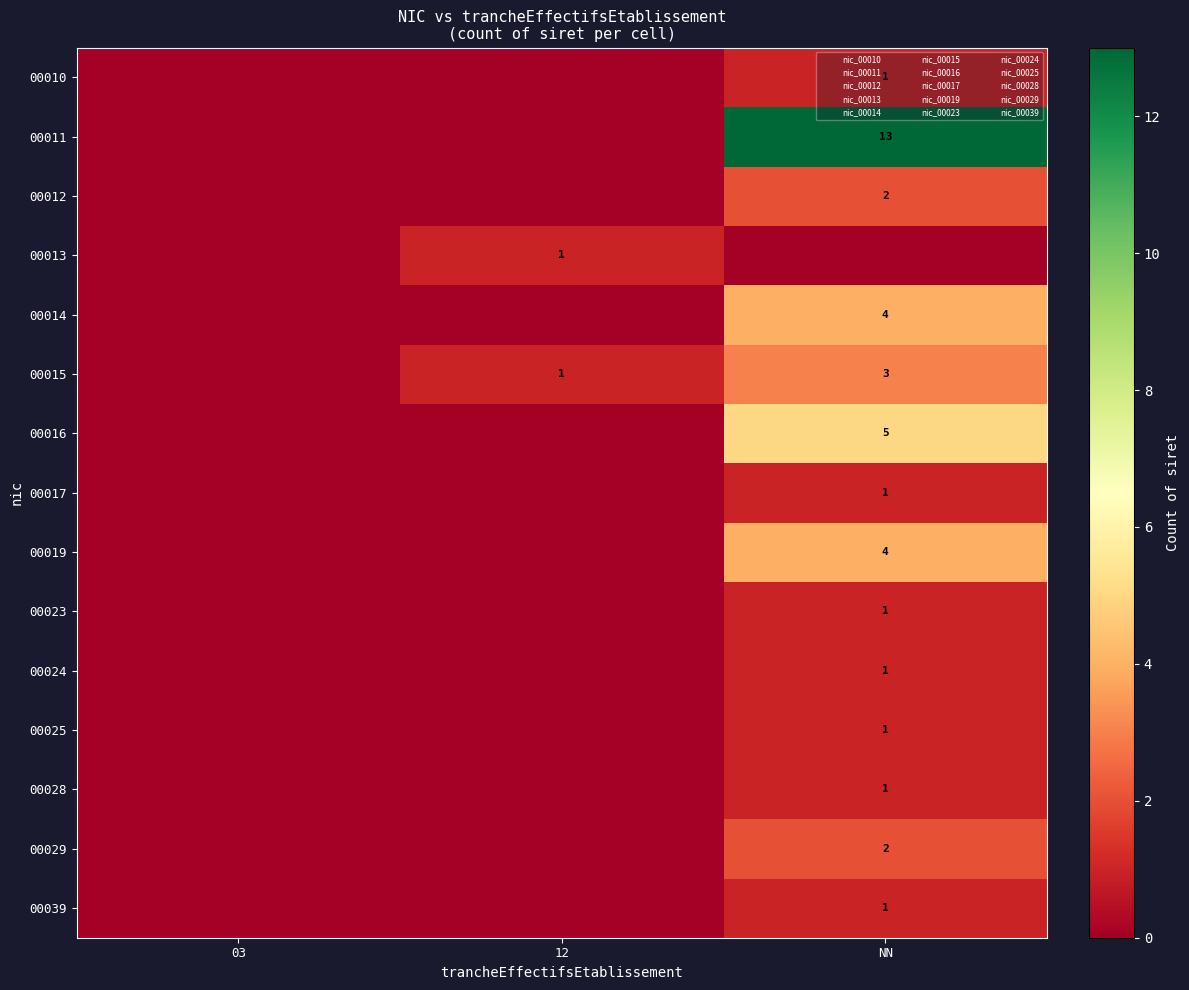

What is the difference between the maximum and second lowest values in the 00023 series?

1